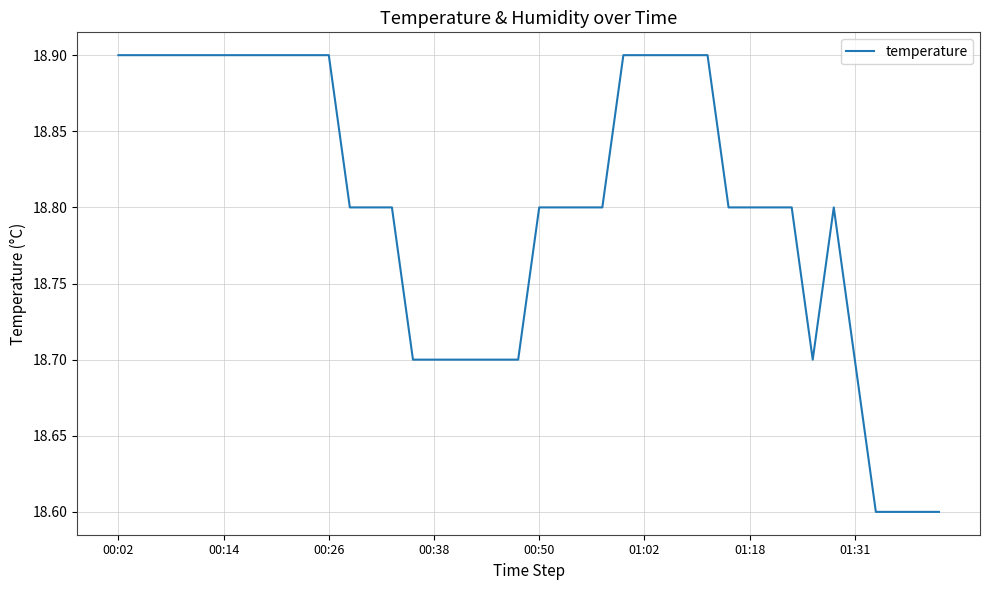

What is the minimum value shown in the chart?

18.6